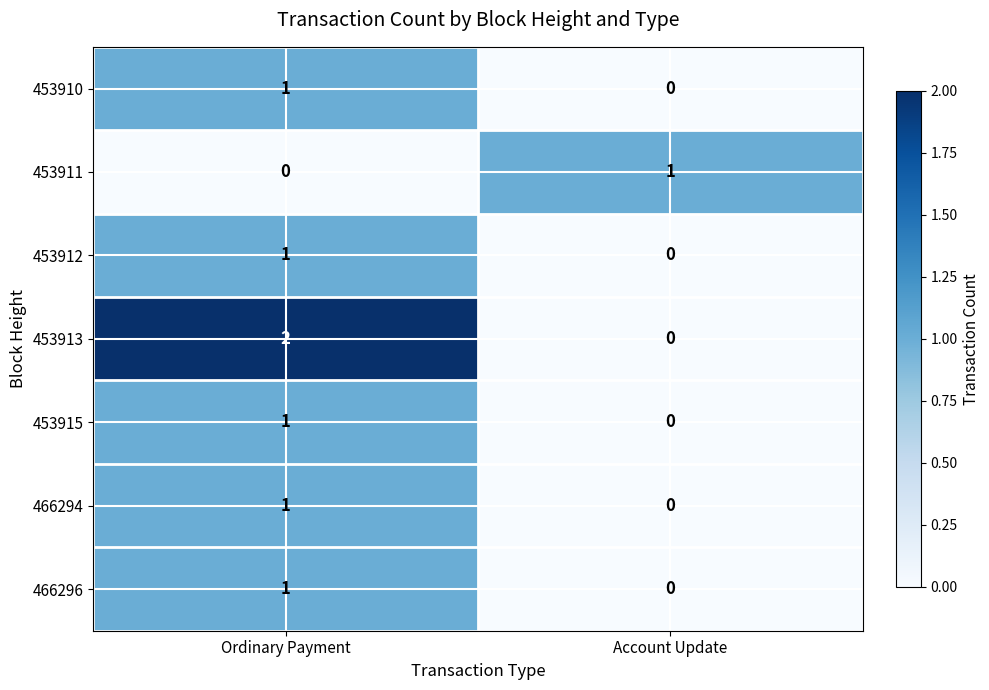

What is the spread (max minus min) of values at Account Update?

1